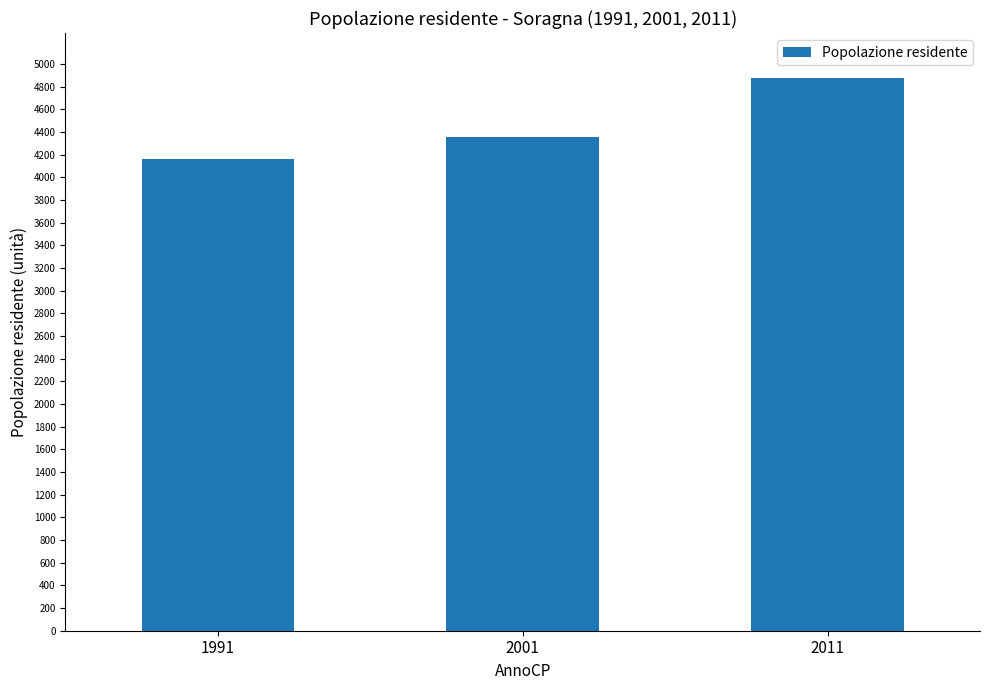

Reading right to left, list all the values displayed in this chart.

4872	4358	4163